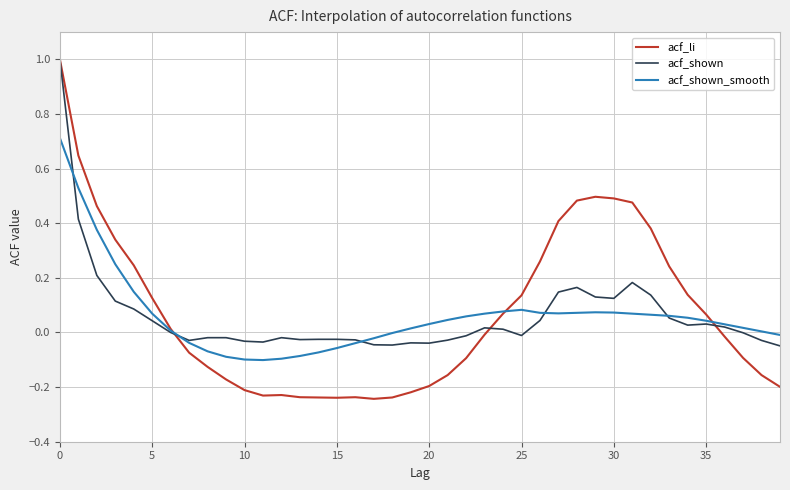

Which series has the widest spread of values?

acf_li